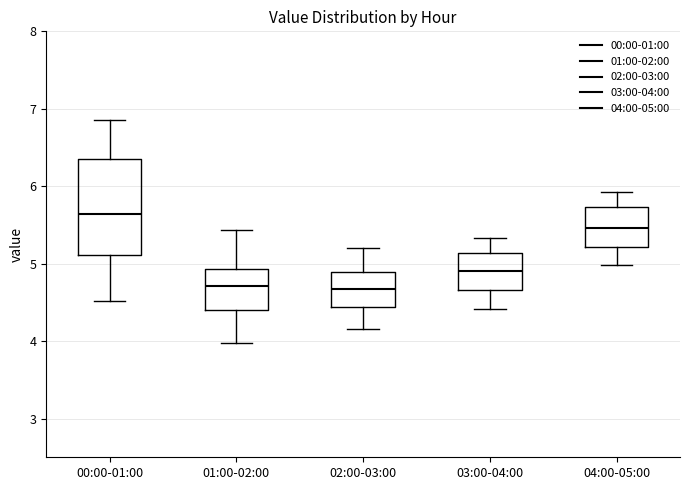

Reading left to right, transcribe this box plot: for each box, give where its median line is, the range the box spans, and where its two whiskers end, as read against the y-axis. The values are not printed on the chart, so give them approximately, as read against the axis.

00:00-01:00: median 5.6, box 5.1 to 6.4, whiskers 4.5 to 6.9
01:00-02:00: median 4.7, box 4.4 to 4.9, whiskers 4.0 to 5.4
02:00-03:00: median 4.7, box 4.4 to 4.9, whiskers 4.2 to 5.2
03:00-04:00: median 4.9, box 4.7 to 5.1, whiskers 4.4 to 5.3
04:00-05:00: median 5.5, box 5.2 to 5.7, whiskers 5.0 to 5.9